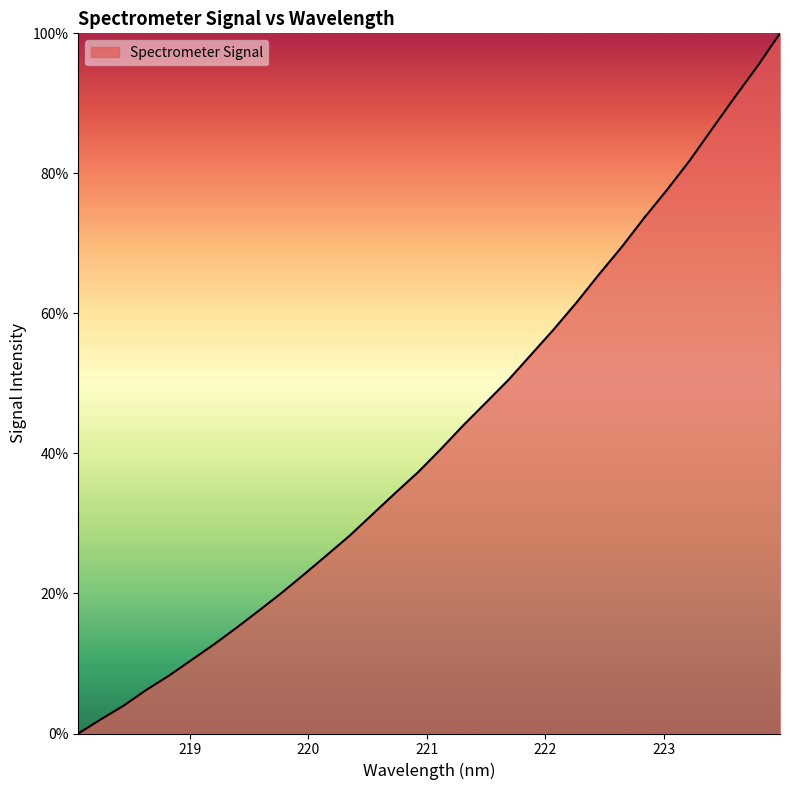

What is the greatest value displayed?

100.0